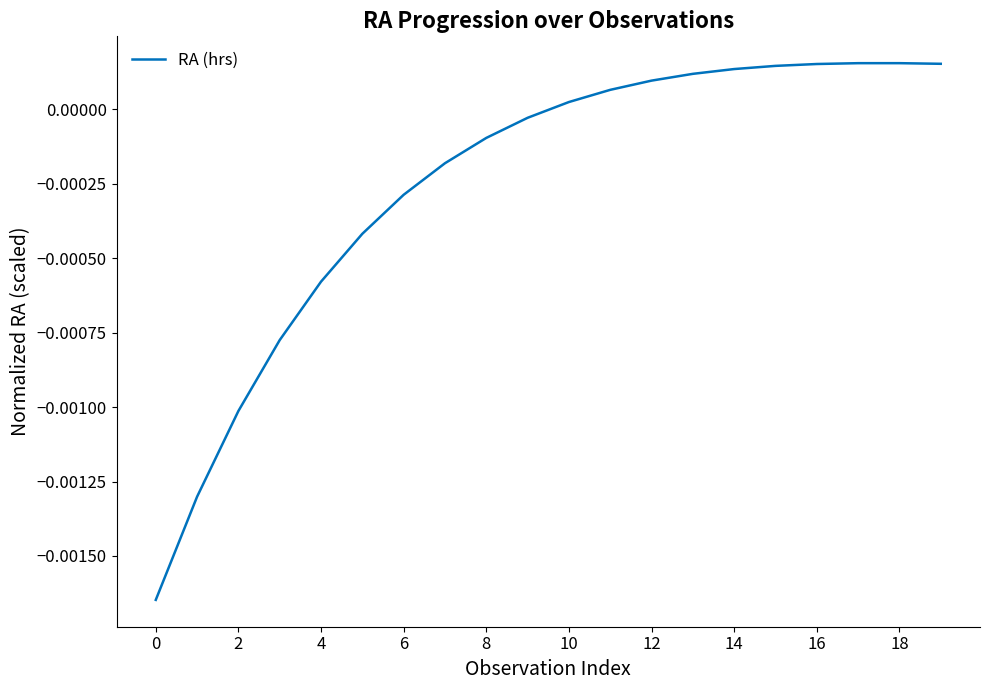

How many lines are shown in the chart?

1